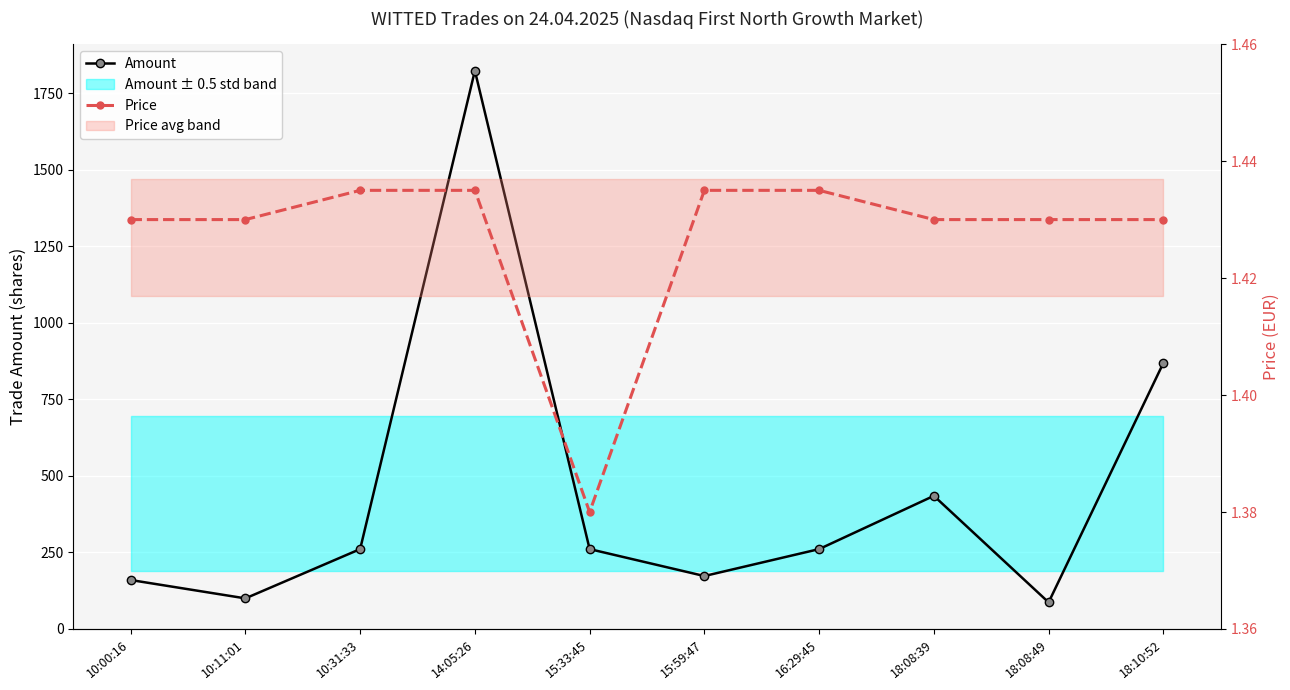

What position from the left is 15:59:47?

6